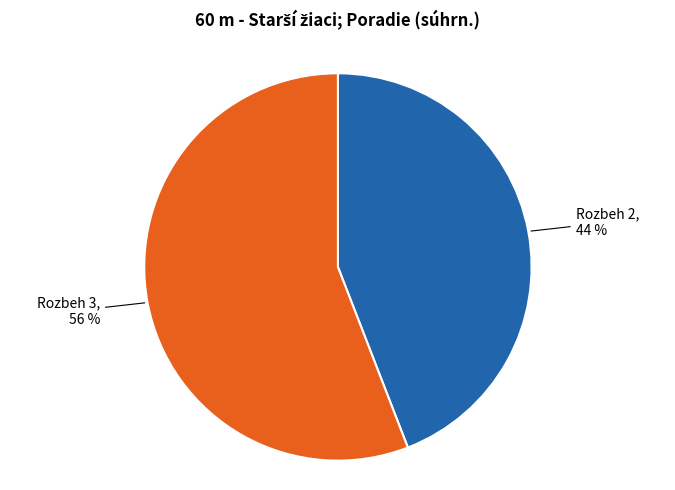

Is there a majority slice in this chart?

Yes